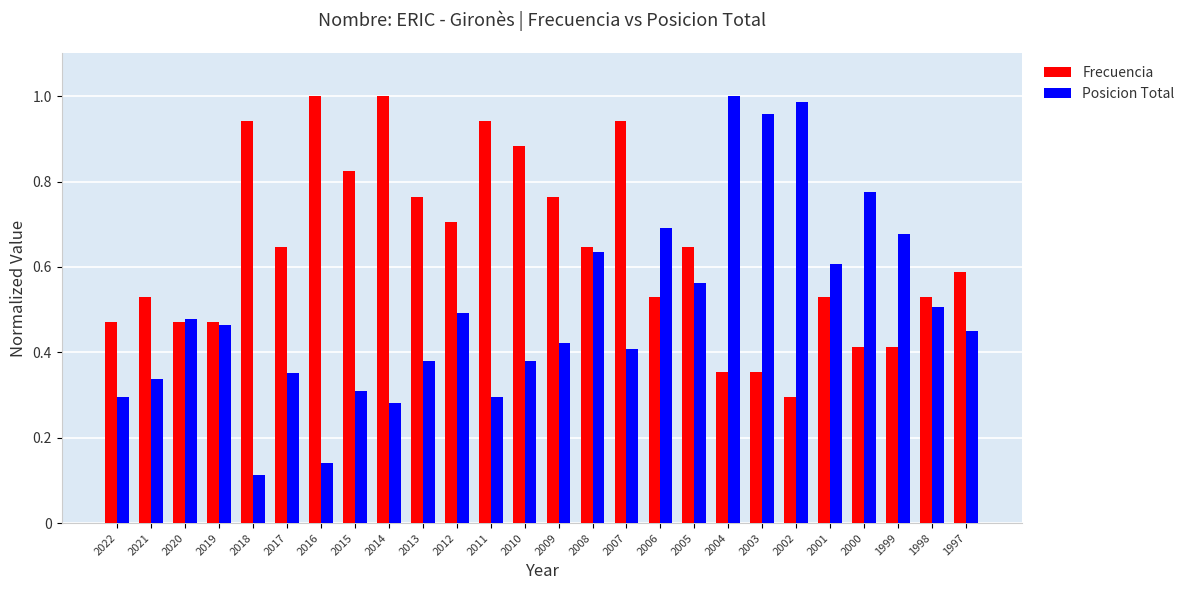

Which series changed the most between 2009 and 2008?

Posicion Total